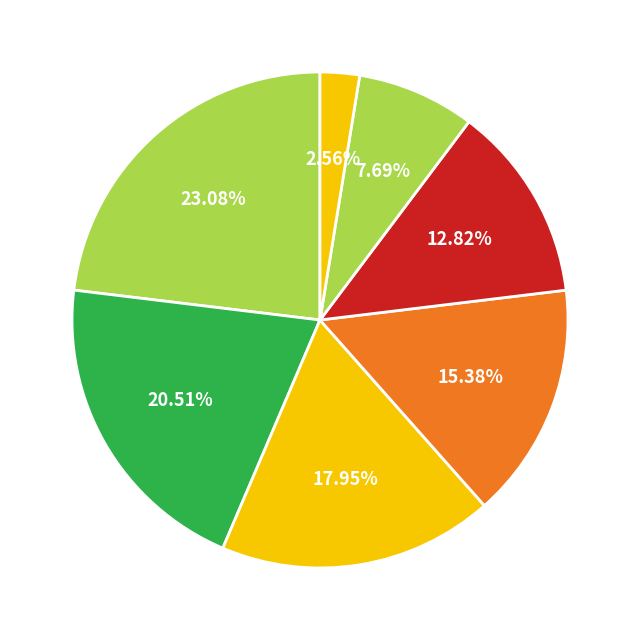

How many segments does this pie chart have?

7